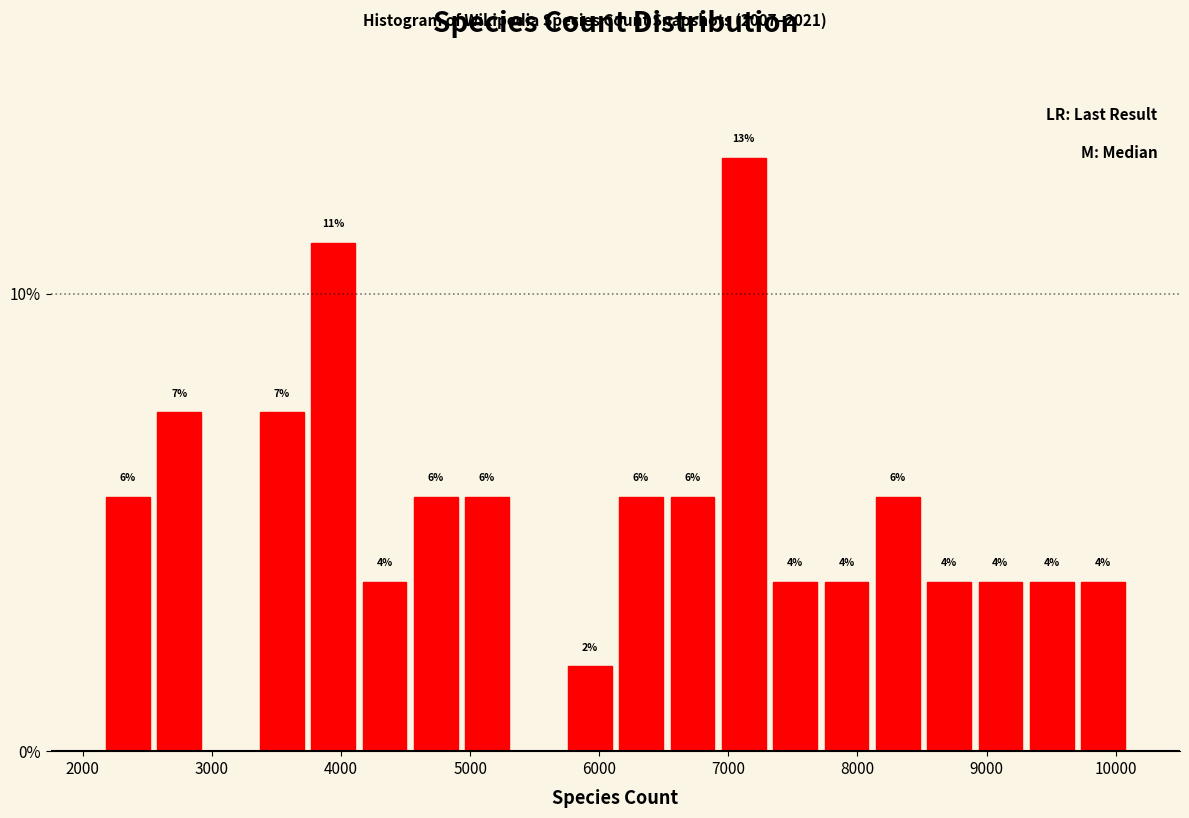

Around what value on the x-axis is the tallest bar? Give the approximate position of its centre, as read against the axis.

7100